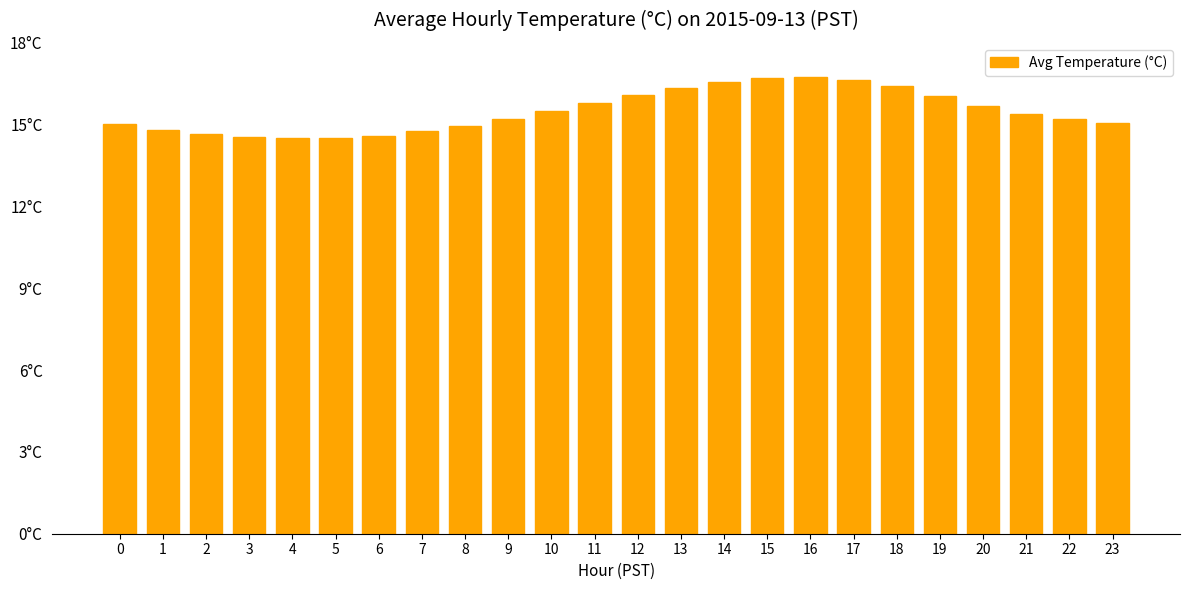

What is the change in value from 11 to 23?

-0.8